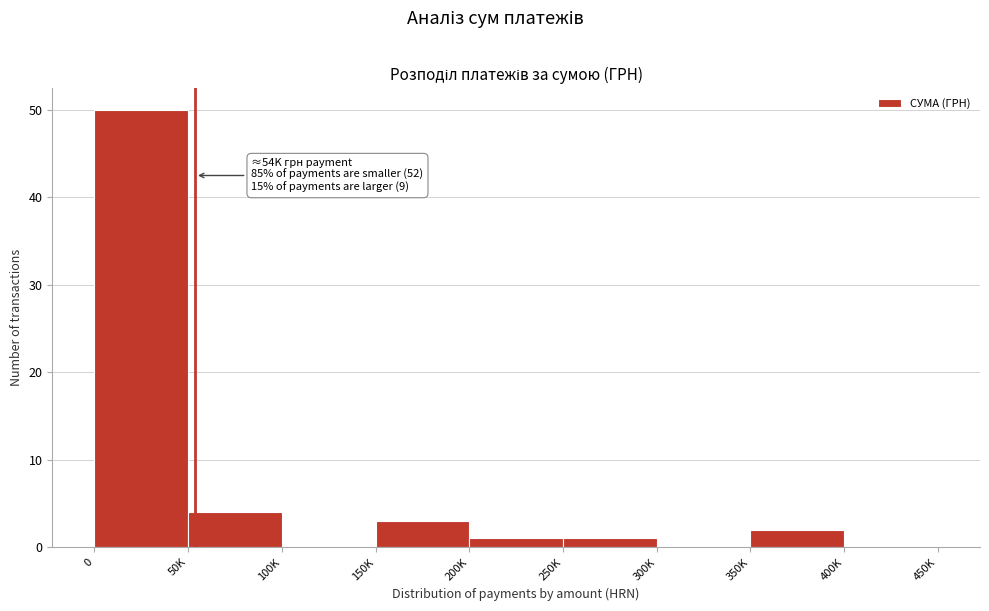

Reading left to right, what are all the values shown in this chart?

0=50	50K=4	100K=0	150K=3	200K=1	250K=1	300K=0	350K=2	400K=0